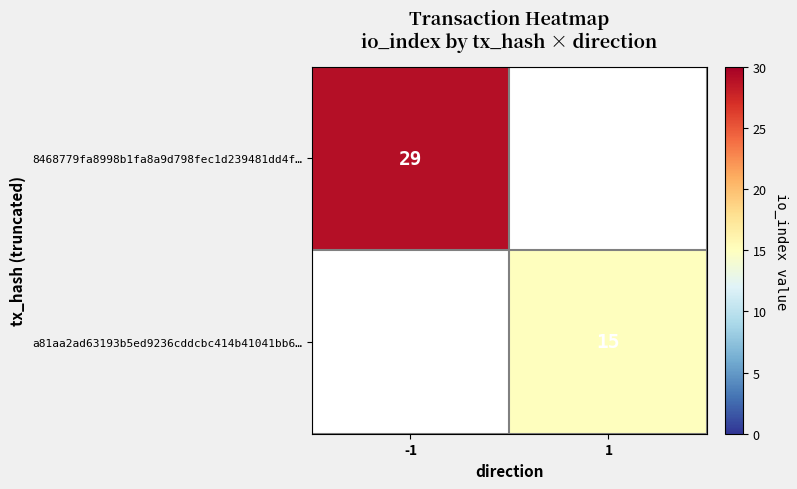

The a81aa2ad63193b5ed9236cddcbc414b41041bb6… series shows 21 at 1. True or false?

False